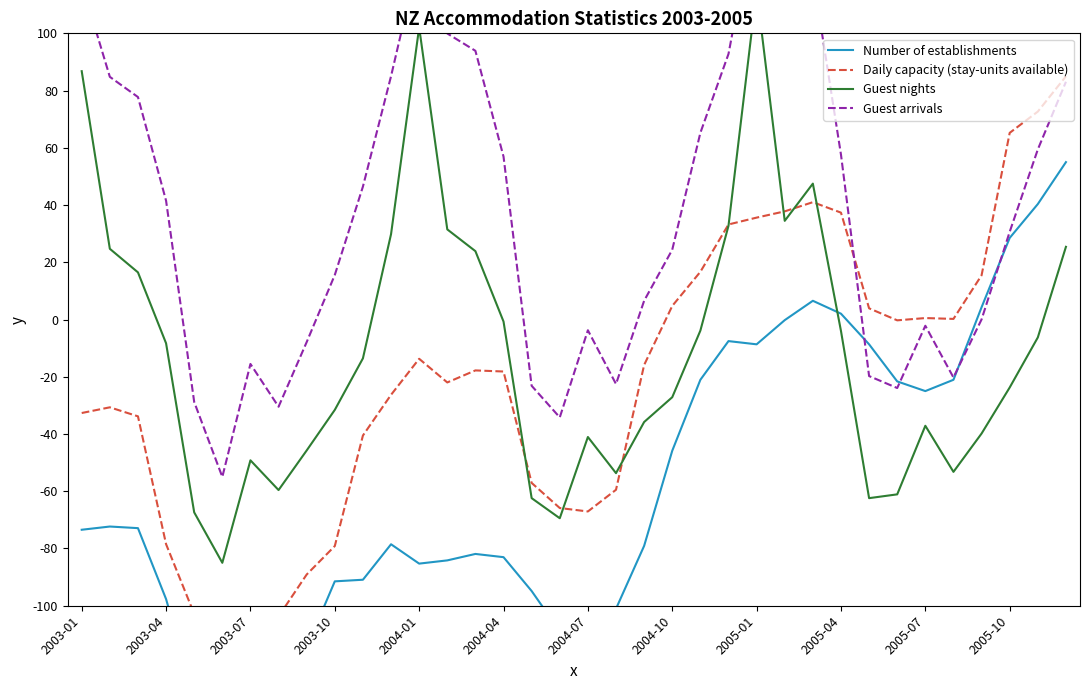

In Guest nights, how many points are lower than both neighbors (excluding endpoints)?

7